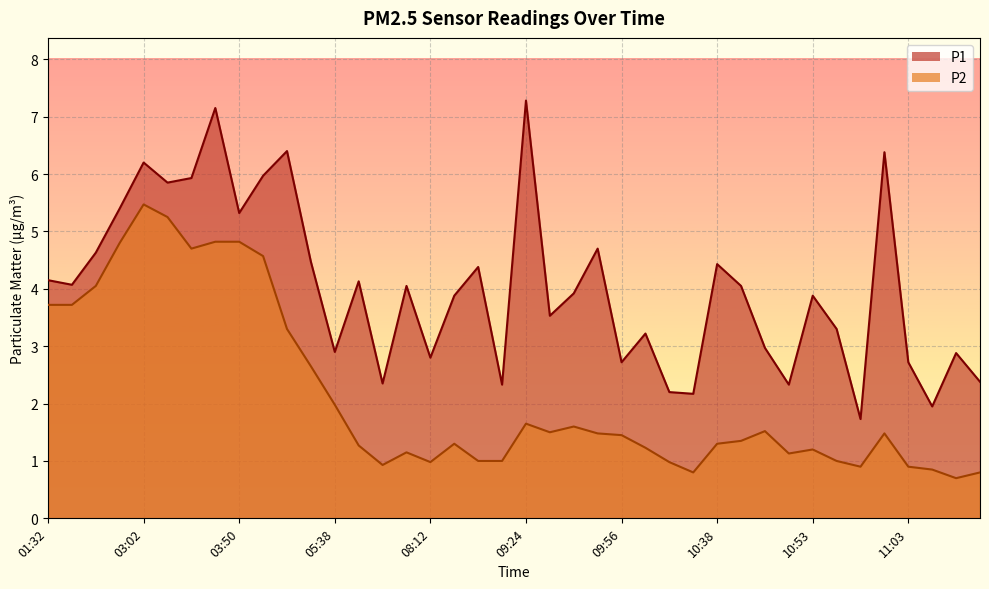

At which category does P1 reach its first local peak?

03:02